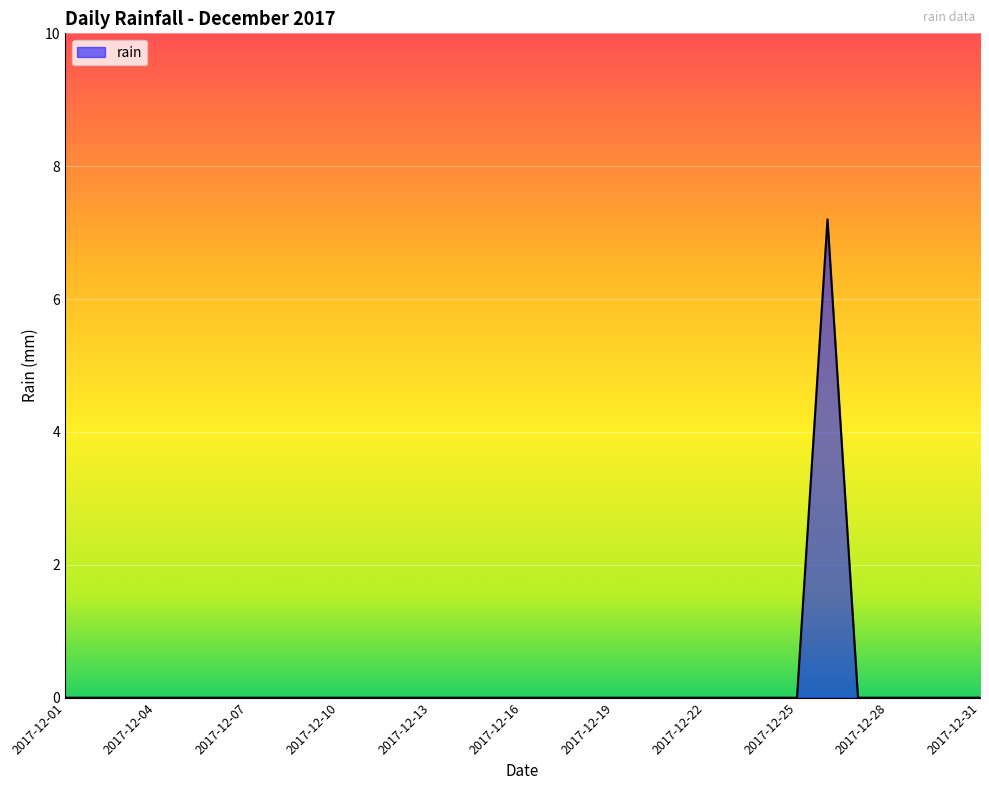

What is the sum of all values?

7.2